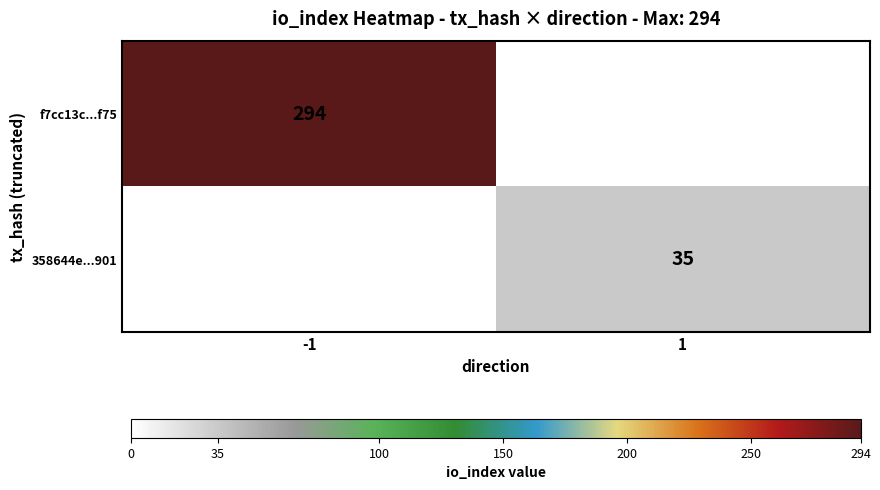

The value of 358644e...901 at 1 is 9. True or false?

False